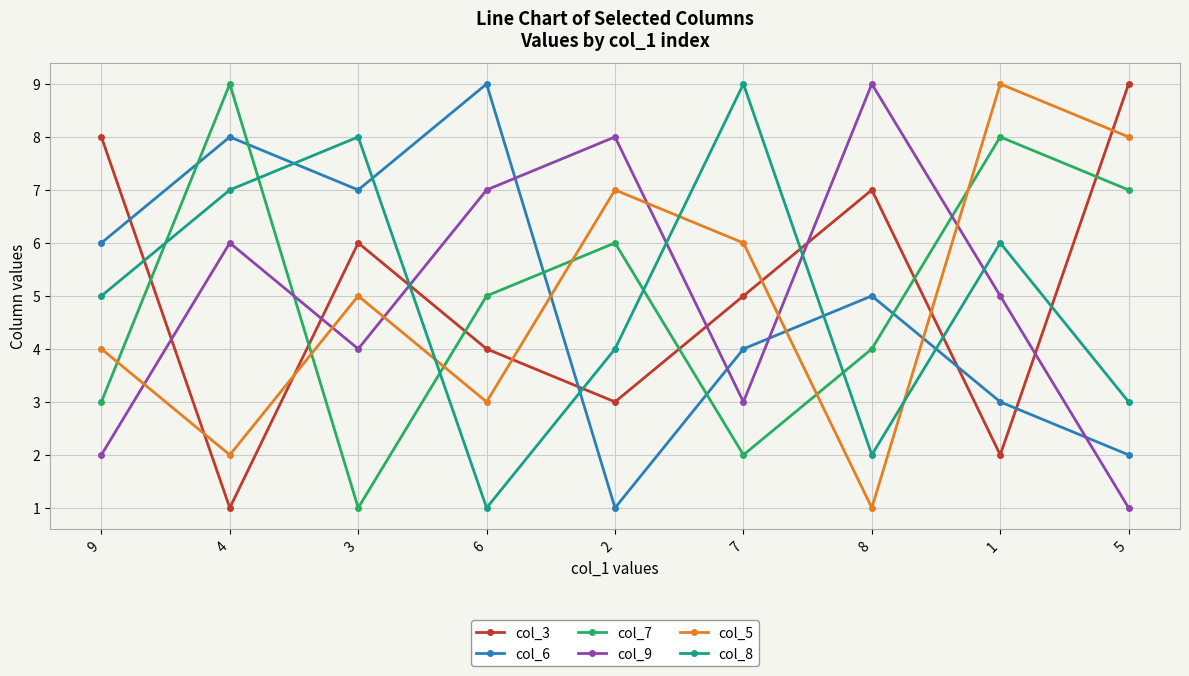

How many times do col_5 and col_8 cross each other?

3